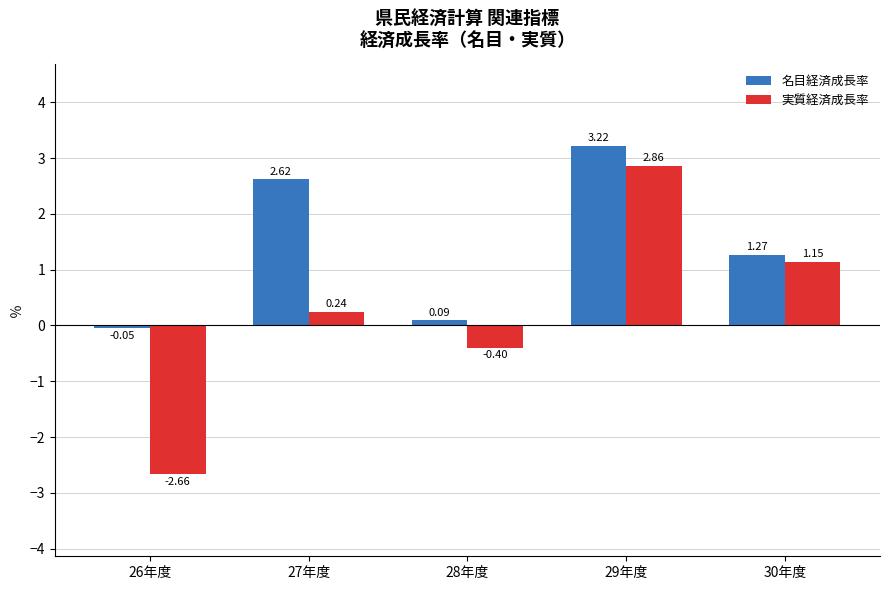

How many bars are there in total?

10